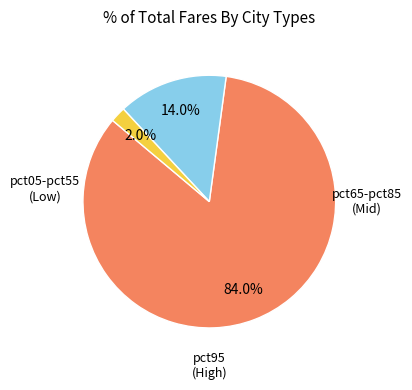

Count the number of slices in the pie.

3